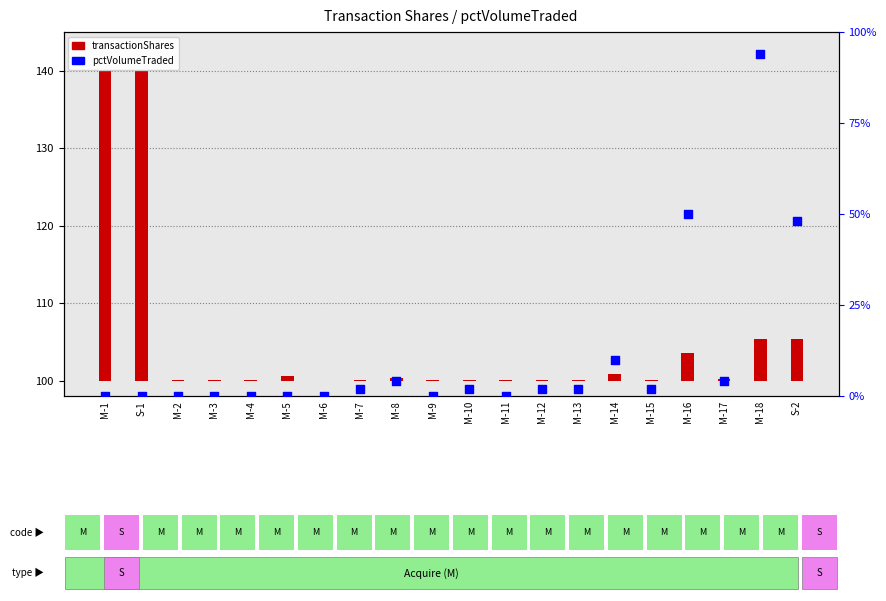

Between M-9 and M-4, which is larger?

M-9